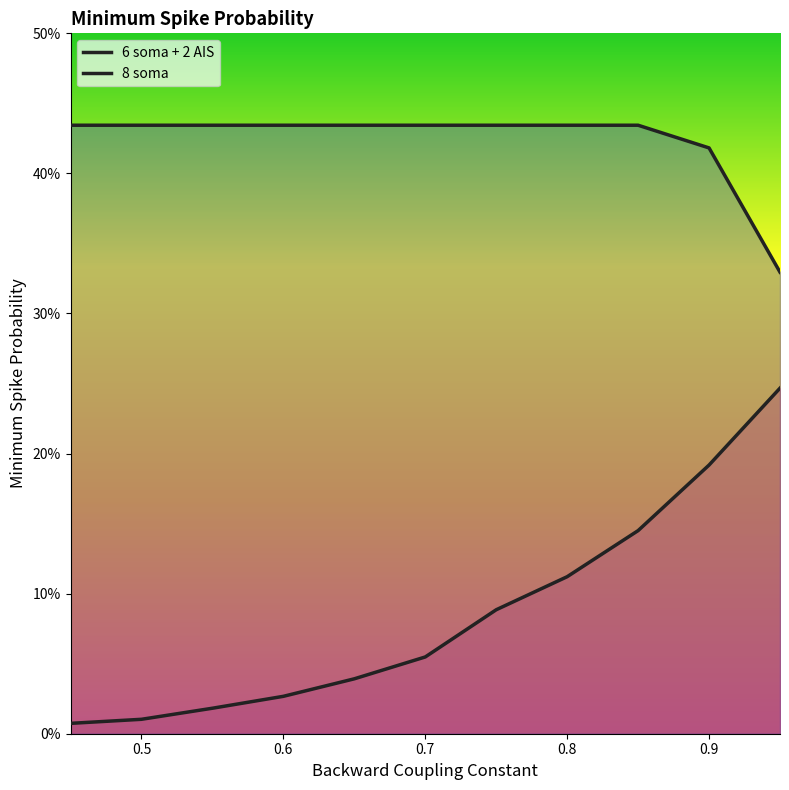

What are all the series names shown in the legend?

6 soma + 2 AIS, 8 soma